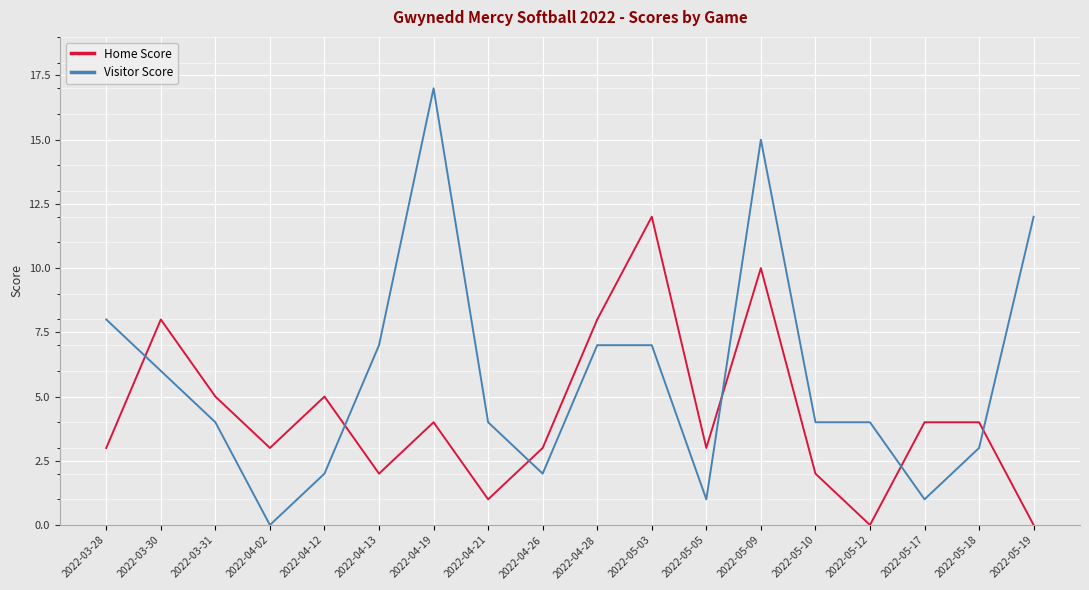

Is the value of Home Score at 2022-04-12 greater than the value of Visitor Score at 2022-04-12?

Yes